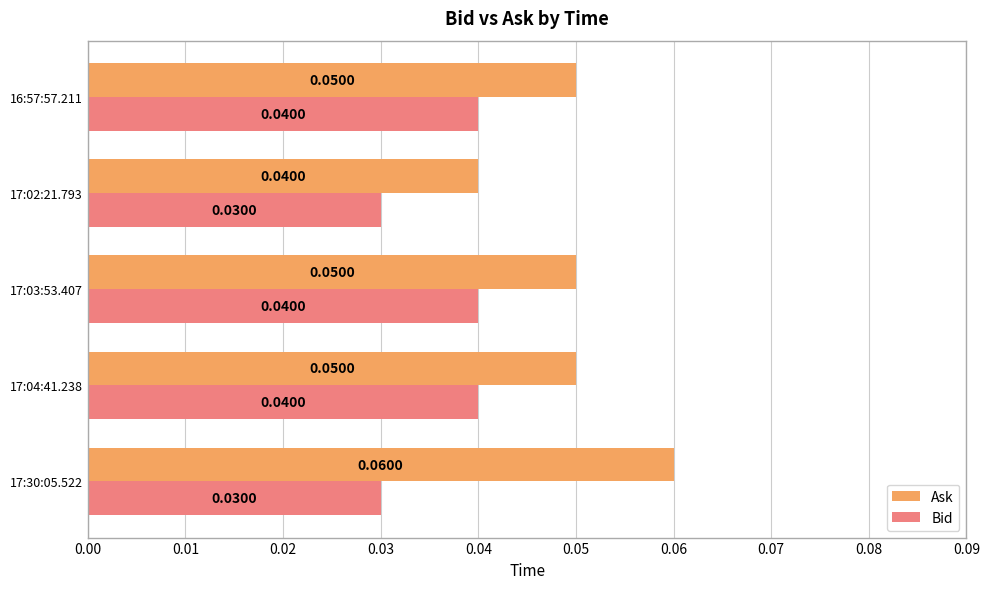

Which series has the largest range (max minus min)?

Ask